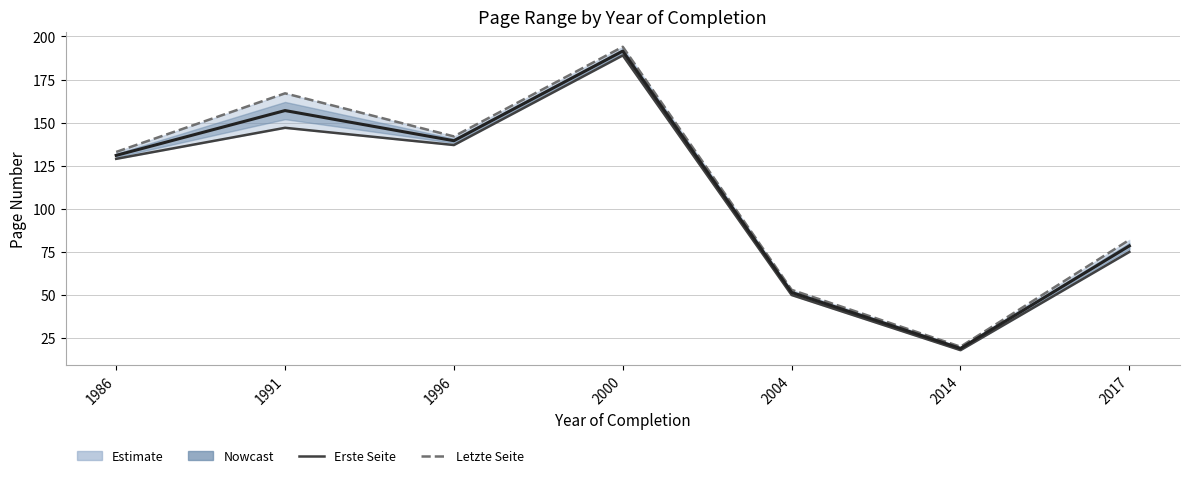

What is the average value of the Mid (Nowcast) series?

109.7